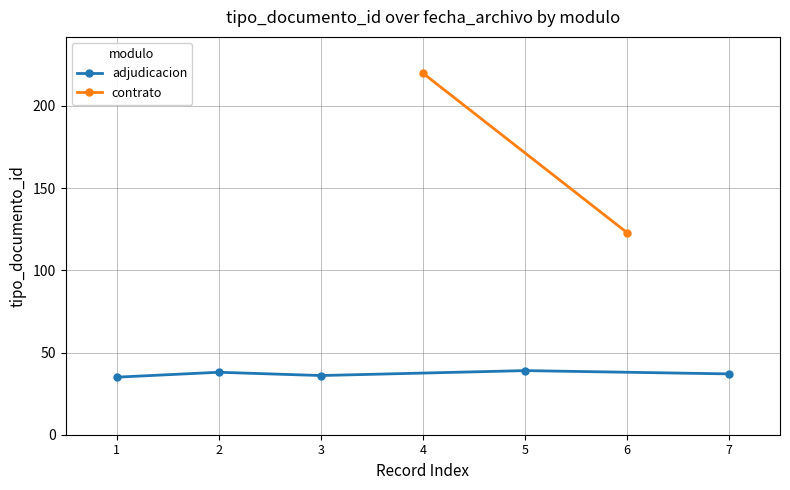

What is the smallest value displayed?

35